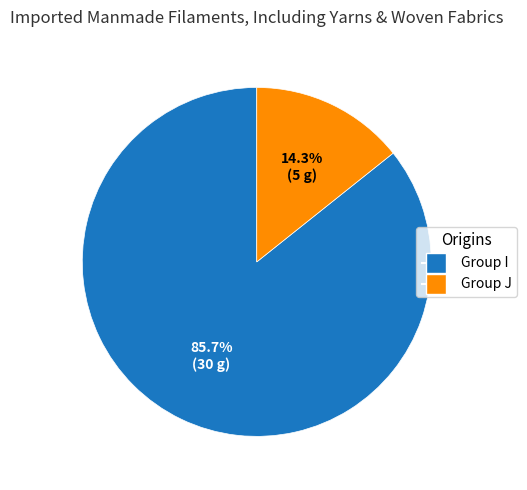

Is there a majority slice in this chart?

Yes